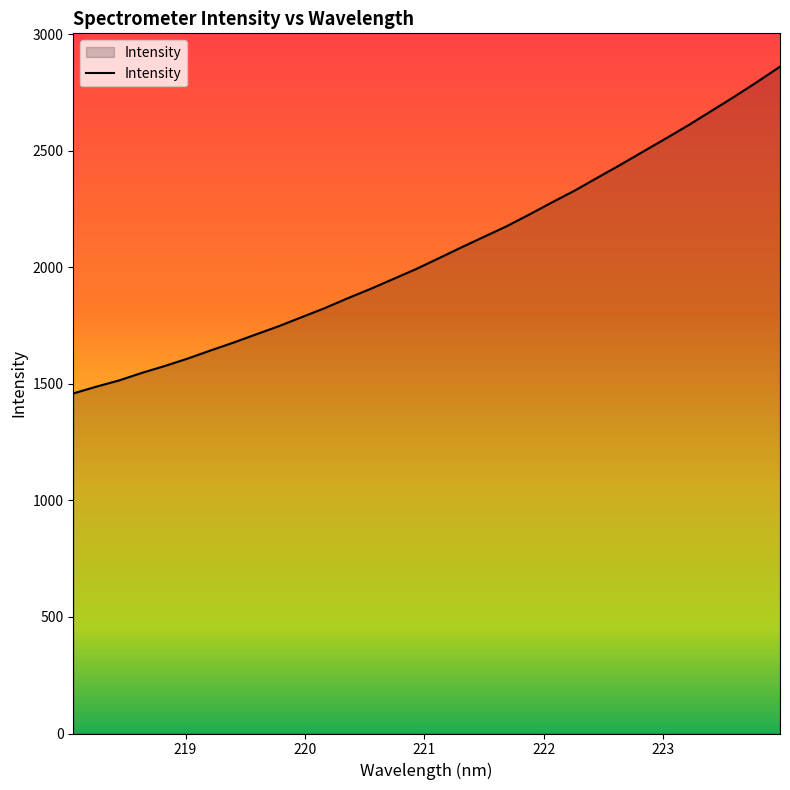

How many lines are shown in the chart?

1